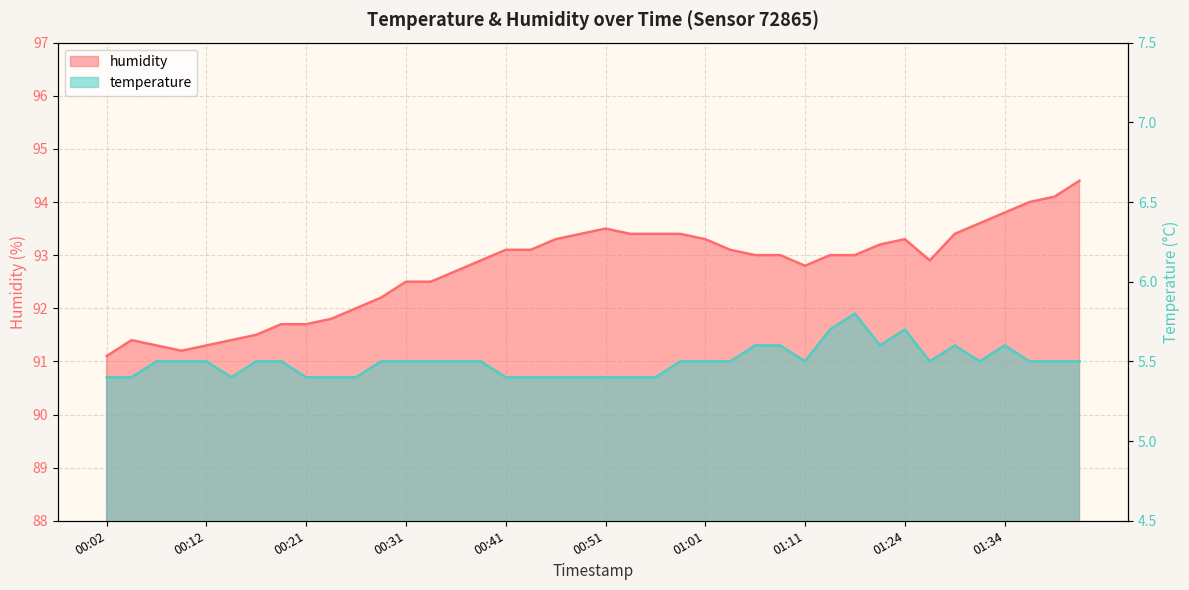

Rank the categories by humidity value from lowest to highest.

00:02, 00:09, 00:07, 00:12, 00:04, 00:14, 00:17, 00:19, 00:21, 00:24, 00:26, 00:29, 00:31, 00:34, 00:36, 01:11, 00:39, 01:27, 01:06, 01:08, 01:13, 01:16, 00:41, 00:44, 01:03, 01:21, 00:46, 01:01, 01:24, 00:48, 00:53, 00:56, 00:58, 01:29, 00:51, 01:32, 01:34, 01:37, 01:39, 01:42